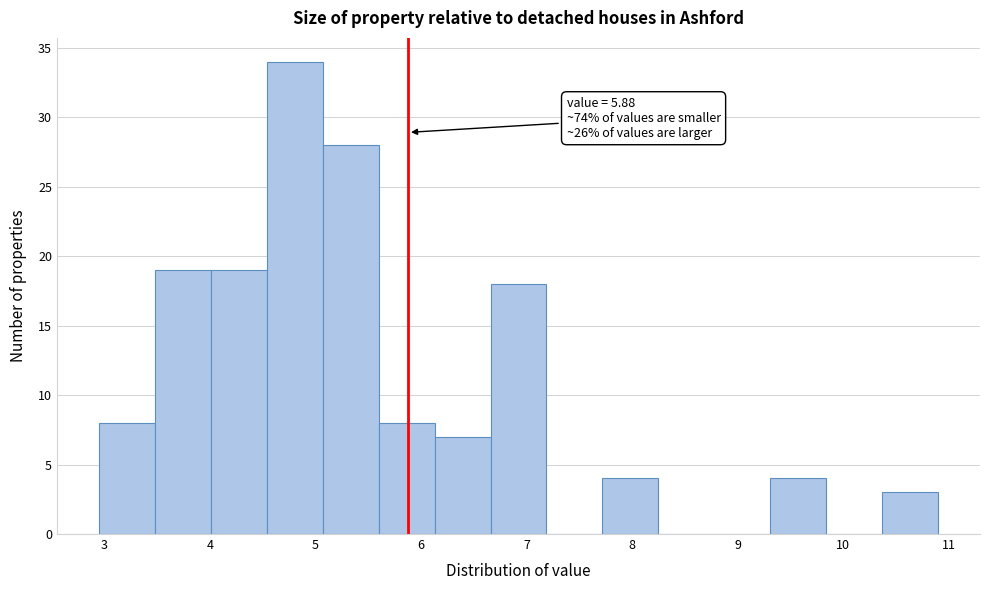

Which range on the x-axis has the tallest bar?

4.54 to 5.07